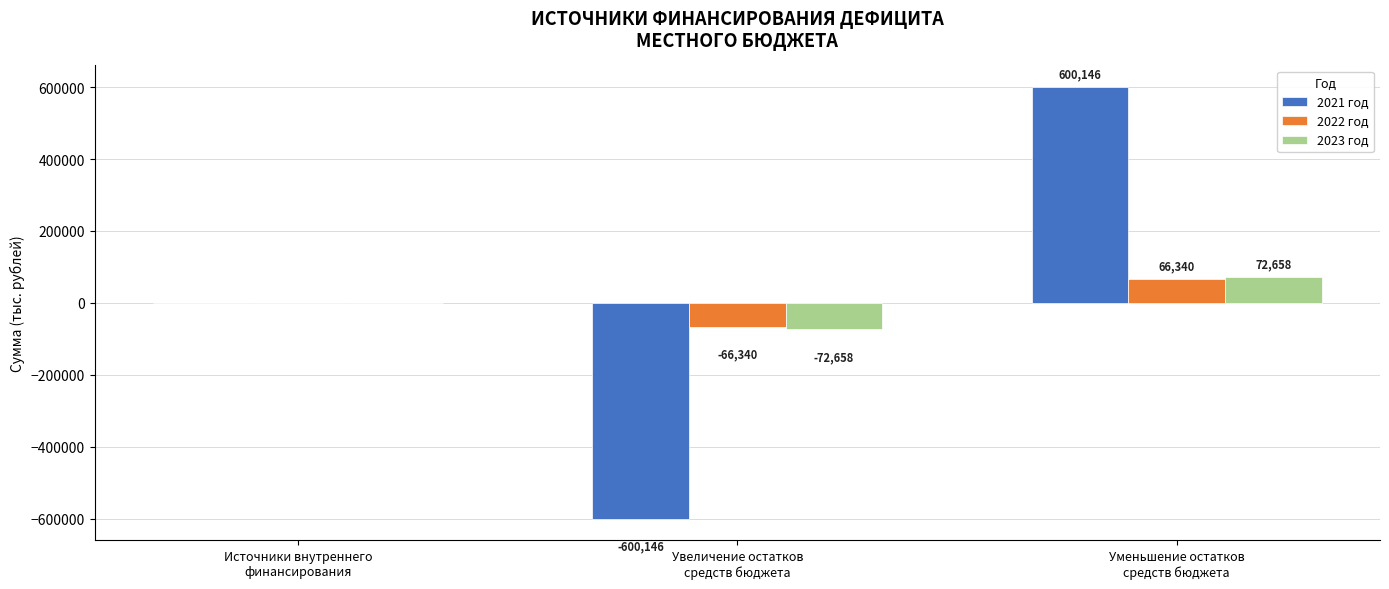

How many distinct data groups are displayed?

3